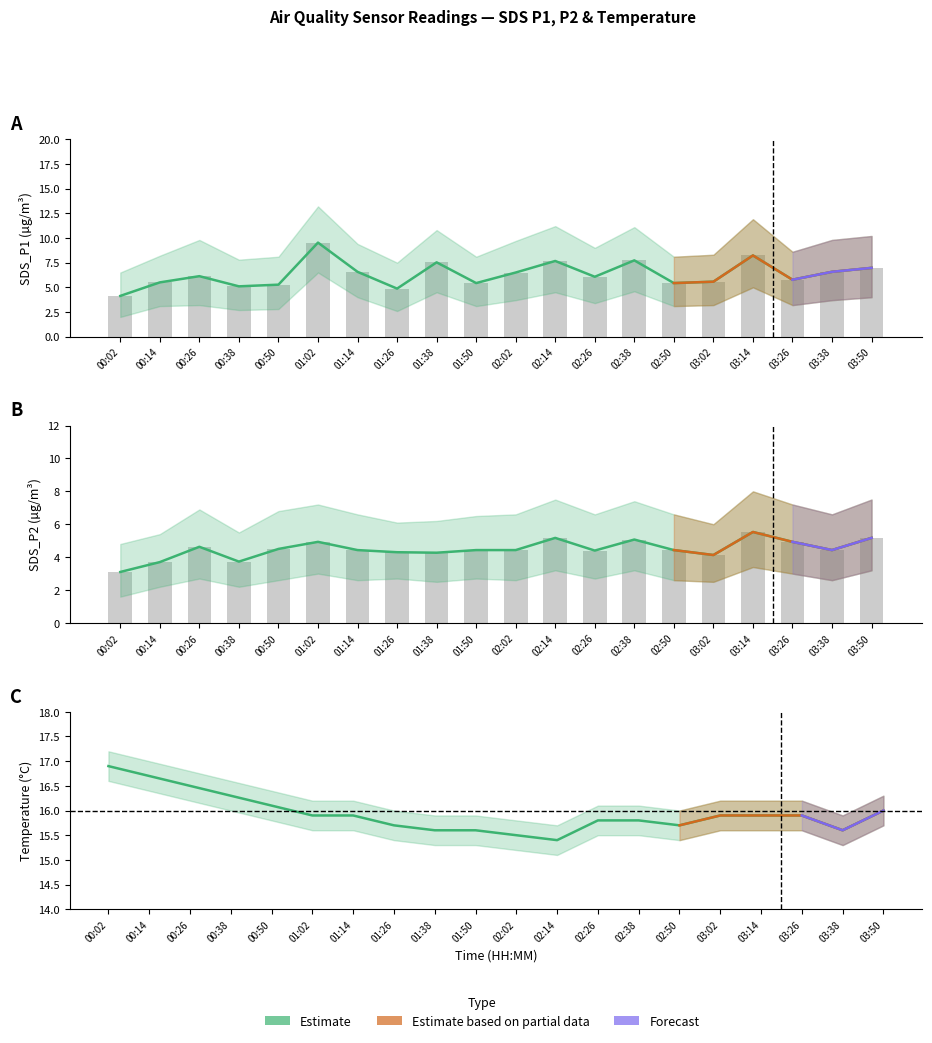

Between 00:26 and 01:38, which series saw the biggest shift?

SDS_P1